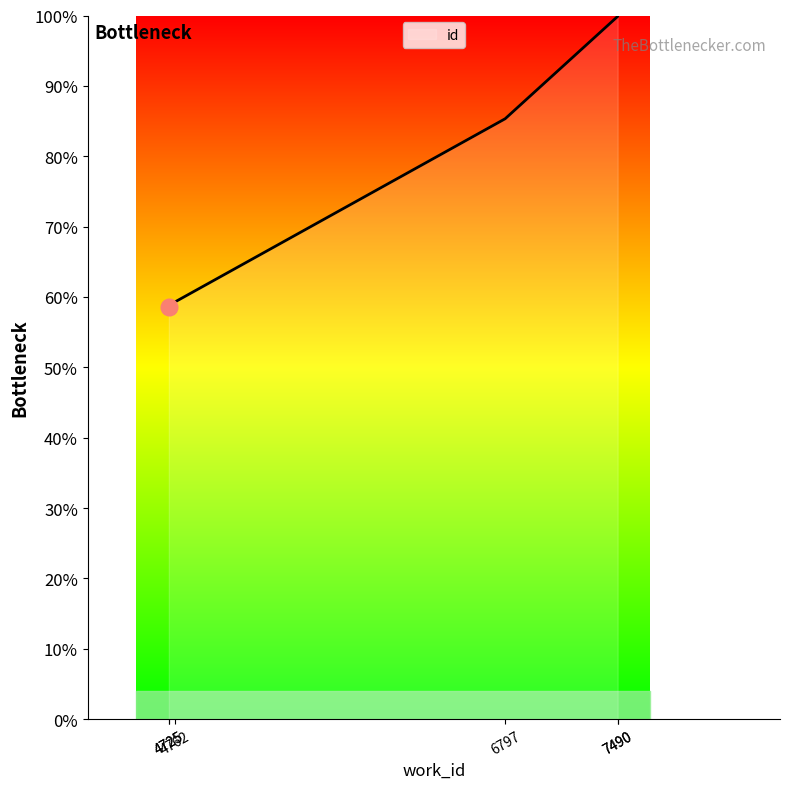

The chart shows a value of 58.6 at 4725. True or false?

True